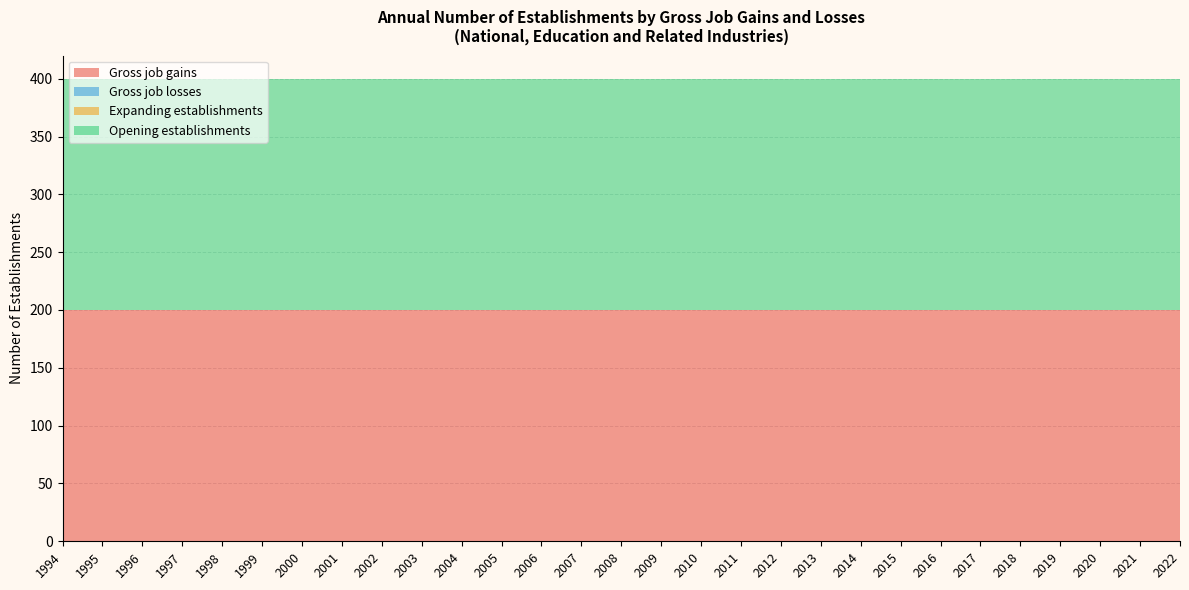

Reading left to right, transcribe all the data shown in this chart.

Gross job gains: 1994=200	1995=200	1996=200	1997=200	1998=200	1999=200	2000=200	2001=200	2002=200	2003=200	2004=200	2005=200	2006=200	2007=200	2008=200	2009=200	2010=200	2011=200	2012=200	2013=200	2014=200	2015=200	2016=200	2017=200	2018=200	2019=200	2020=200	2021=200	2022=200
Gross job losses: 1994=0	1995=0	1996=0	1997=0	1998=0	1999=0	2000=0	2001=0	2002=0	2003=0	2004=0	2005=0	2006=0	2007=0	2008=0	2009=0	2010=0	2011=0	2012=0	2013=0	2014=0	2015=0	2016=0	2017=0	2018=0	2019=0	2020=0	2021=0	2022=0
Expanding establishments: 1994=0	1995=0	1996=0	1997=0	1998=0	1999=0	2000=0	2001=0	2002=0	2003=0	2004=0	2005=0	2006=0	2007=0	2008=0	2009=0	2010=0	2011=0	2012=0	2013=0	2014=0	2015=0	2016=0	2017=0	2018=0	2019=0	2020=0	2021=0	2022=0
Opening establishments: 1994=200	1995=200	1996=200	1997=200	1998=200	1999=200	2000=200	2001=200	2002=200	2003=200	2004=200	2005=200	2006=200	2007=200	2008=200	2009=200	2010=200	2011=200	2012=200	2013=200	2014=200	2015=200	2016=200	2017=200	2018=200	2019=200	2020=200	2021=200	2022=200